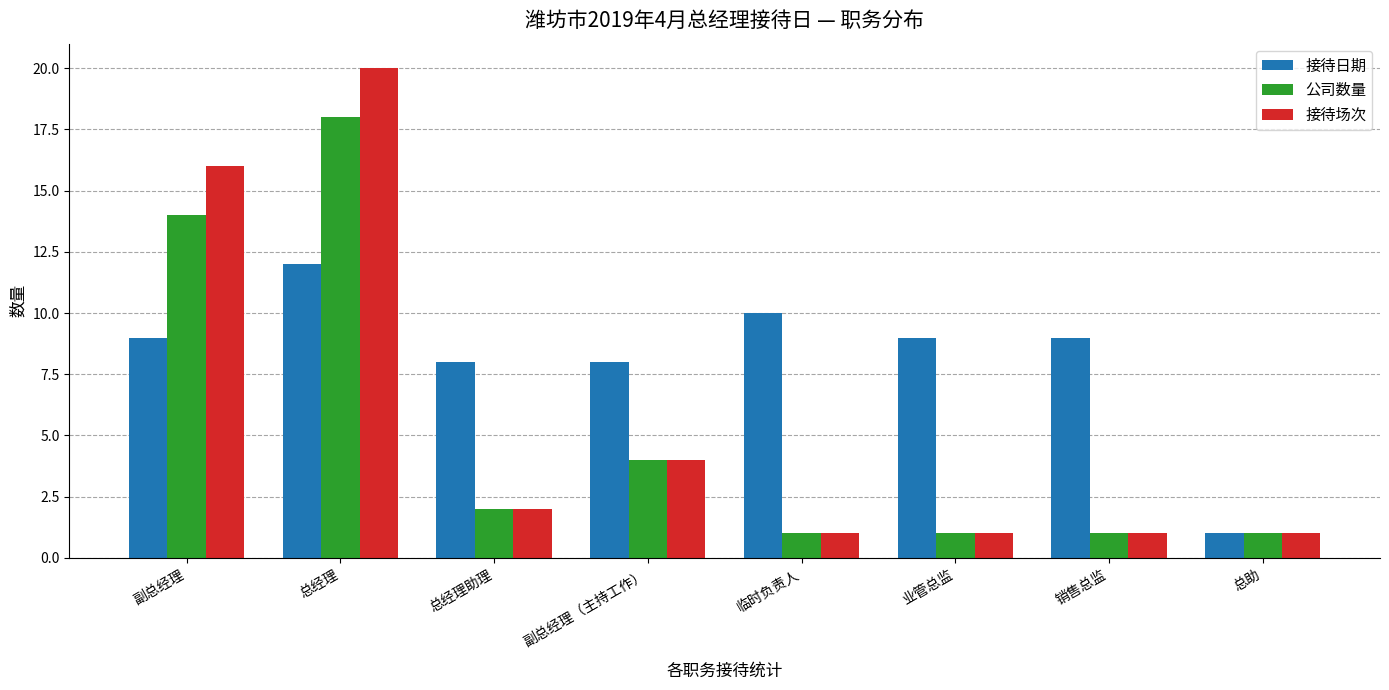

What is the value of the 公司数量 bar at the 2nd from the left?

18